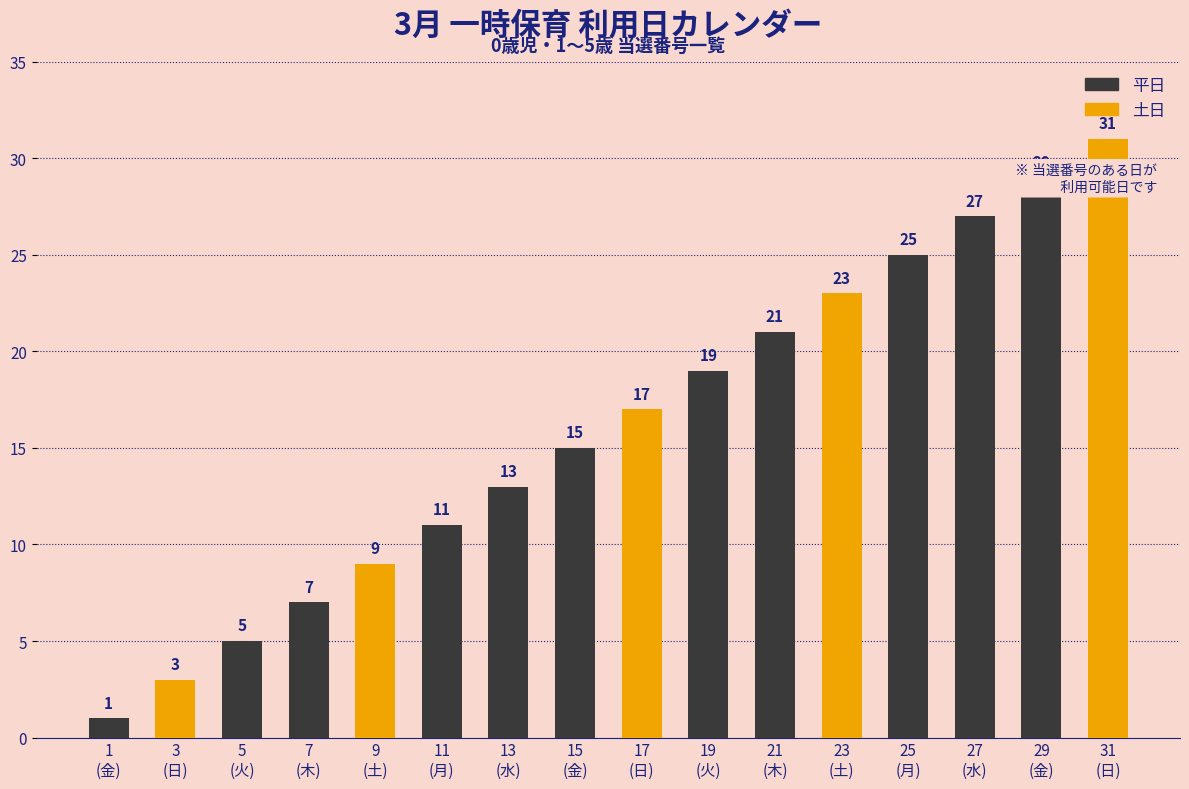

The chart shows a value of 27 at 27
(水). True or false?

True